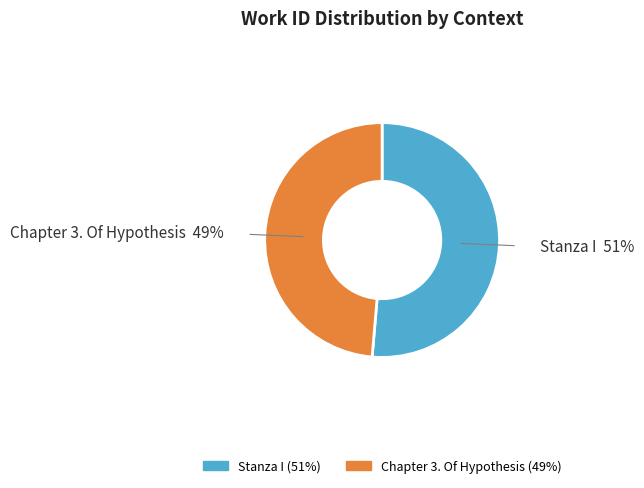

Does Chapter 3. Of Hypothesis represent more than half of the total?

No